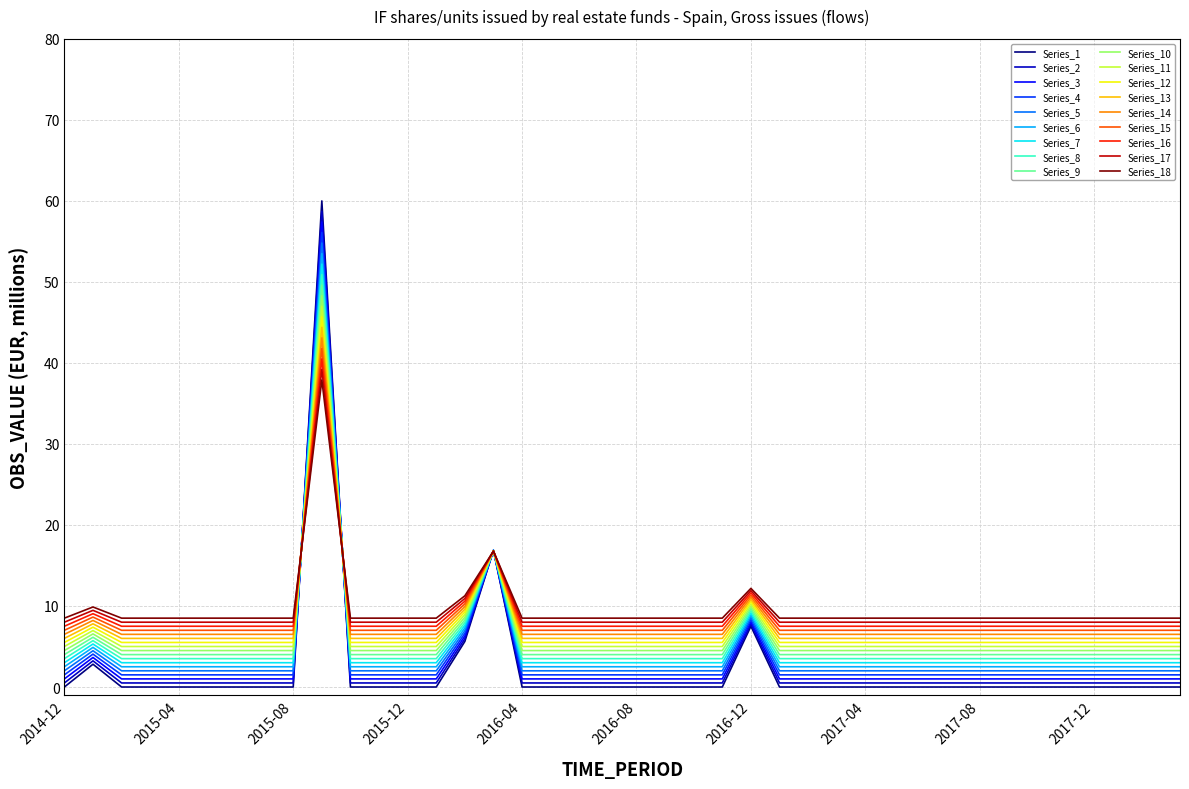

Does the chart display data point markers on the line(s)?

No